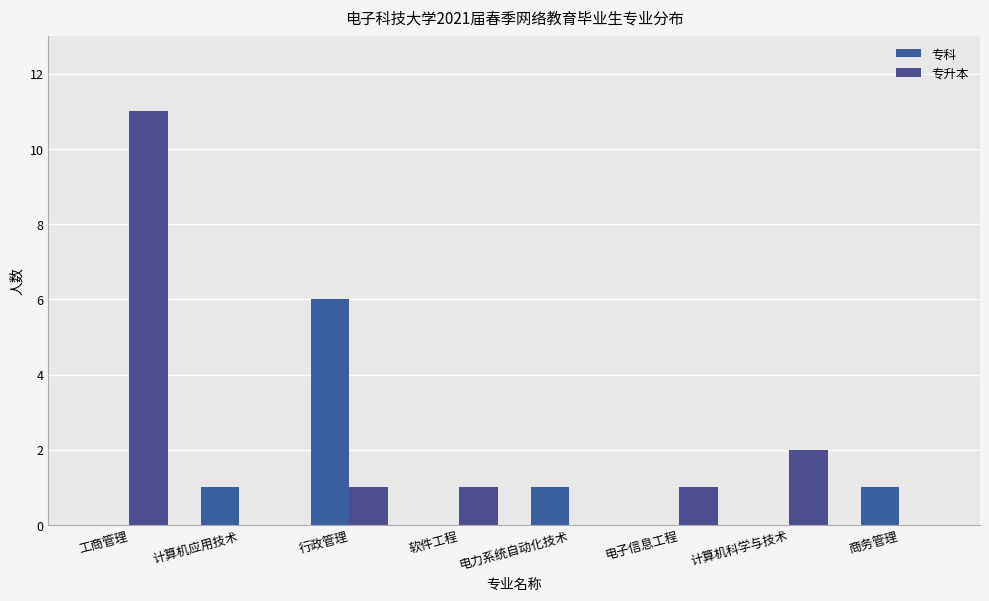

True or false: 专升本 has a value of 0 at 电子信息工程.

False